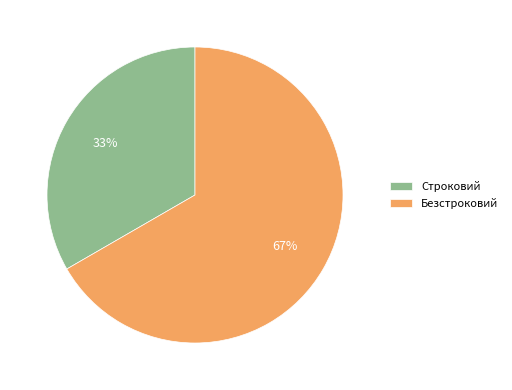

Rank the categories by value from lowest to highest.

Строковий, Безстроковий